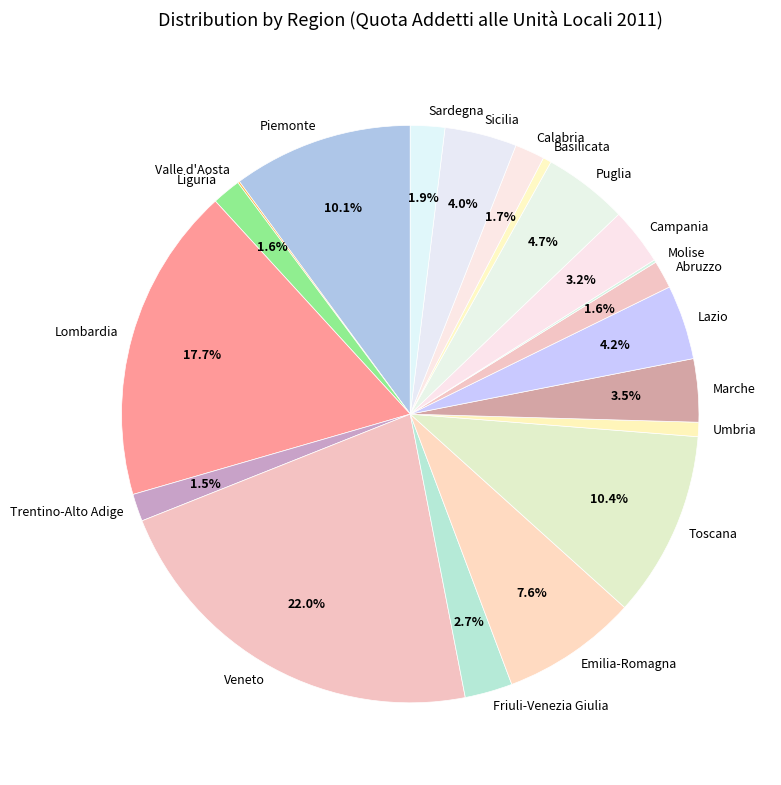

Between Puglia and Sicilia, which is larger?

Puglia